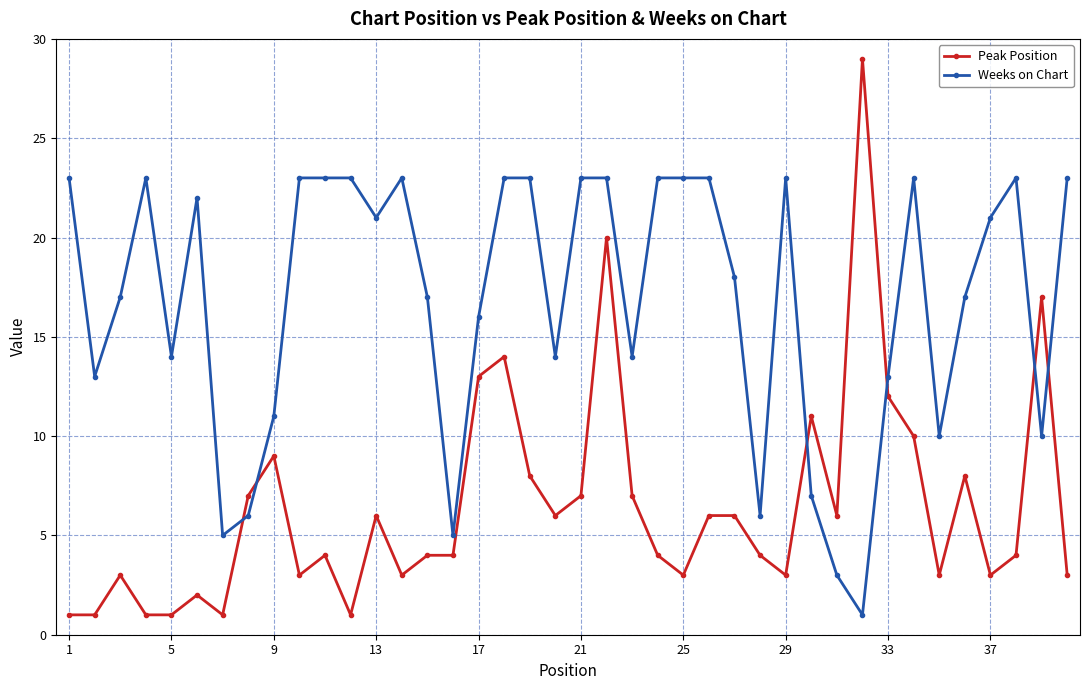

What are all the series names shown in the legend?

Peak Position, Weeks on Chart